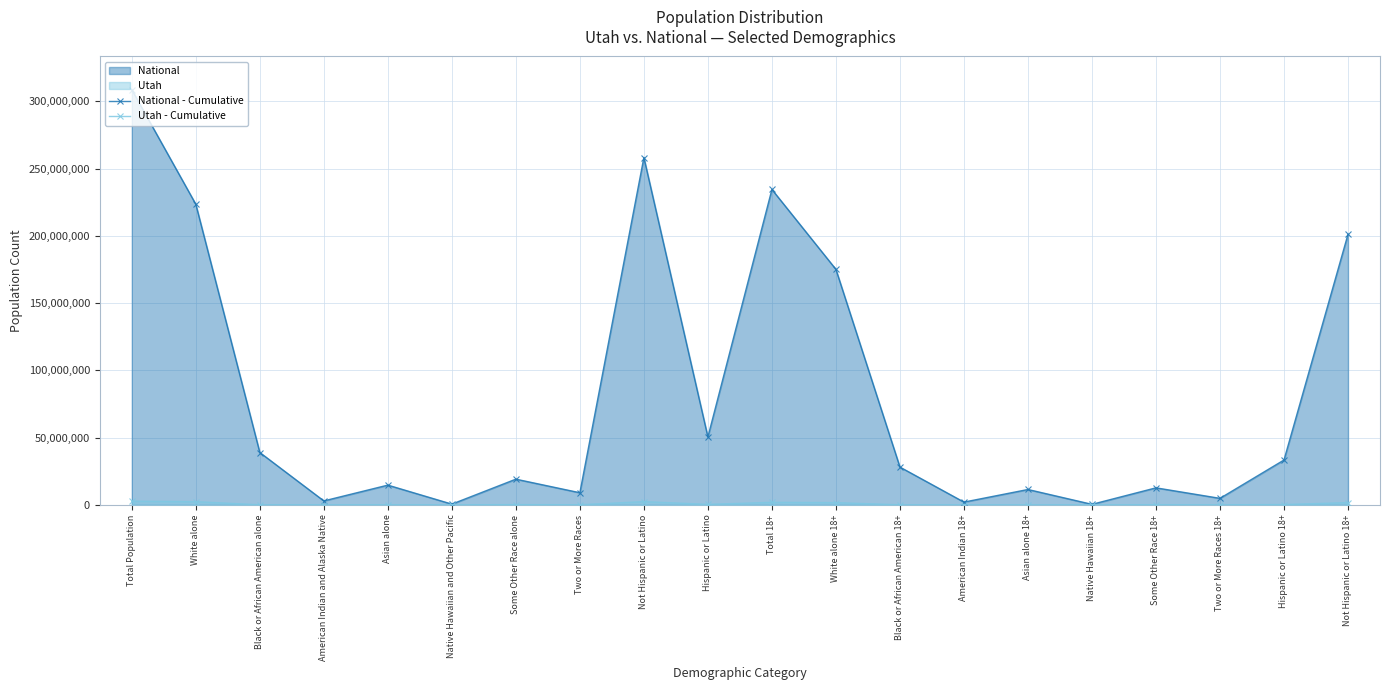

How many distinct data groups are displayed?

2